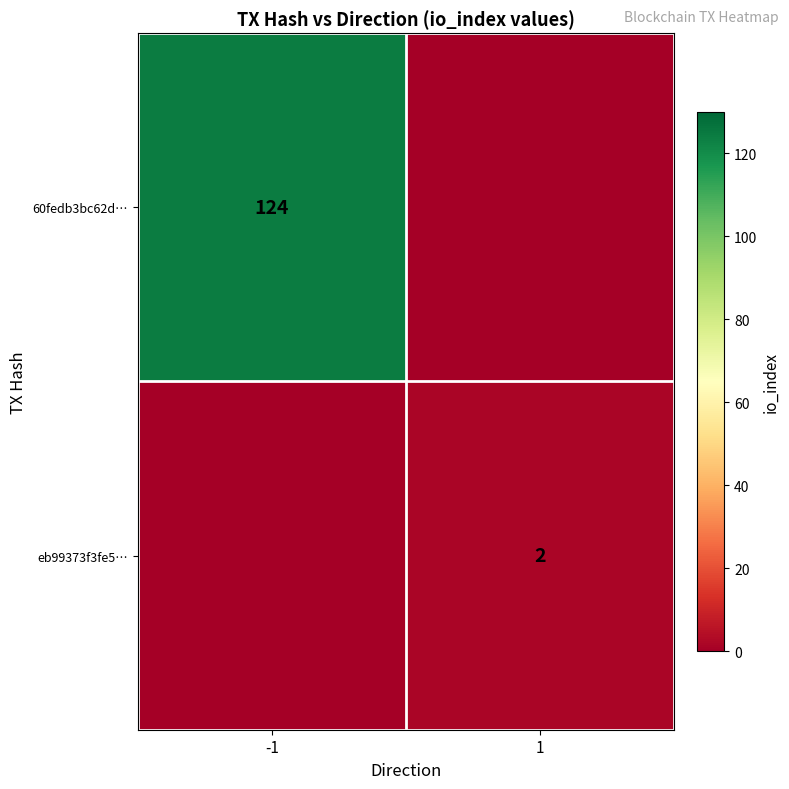

What is the spread (max minus min) of values at -1?

124